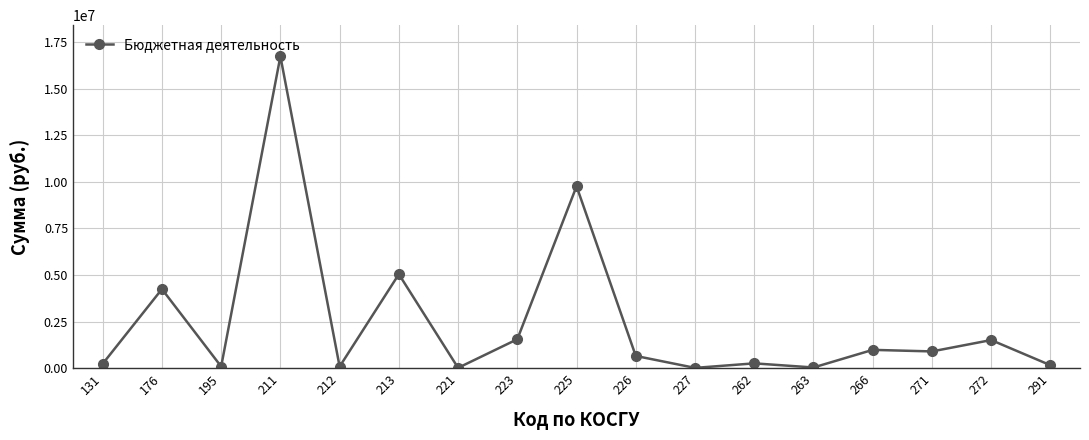

True or false: the data shows 1511069.1 at 272.

True